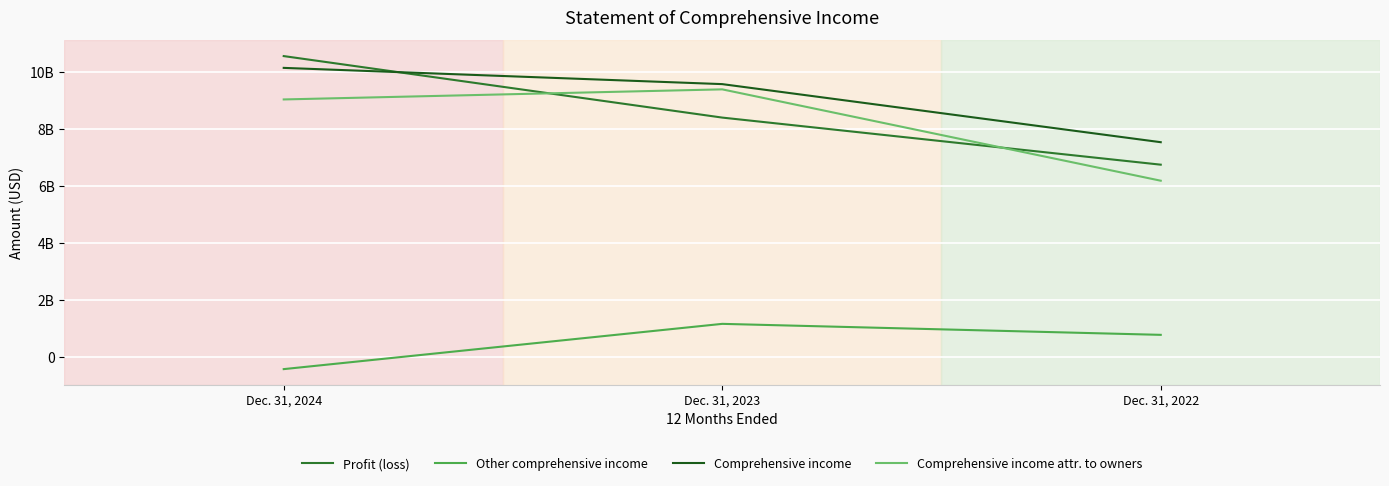

Does the chart display data point markers on the line(s)?

No